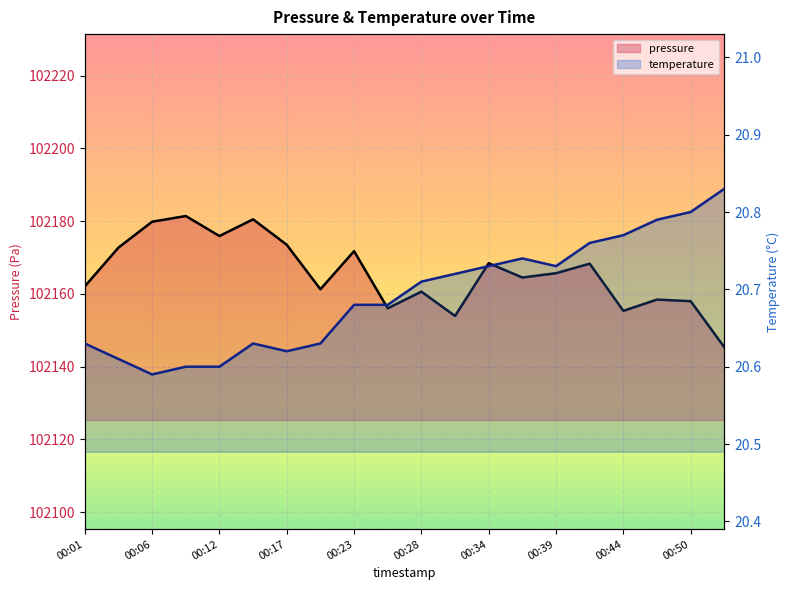

How many data points does each series have?

20